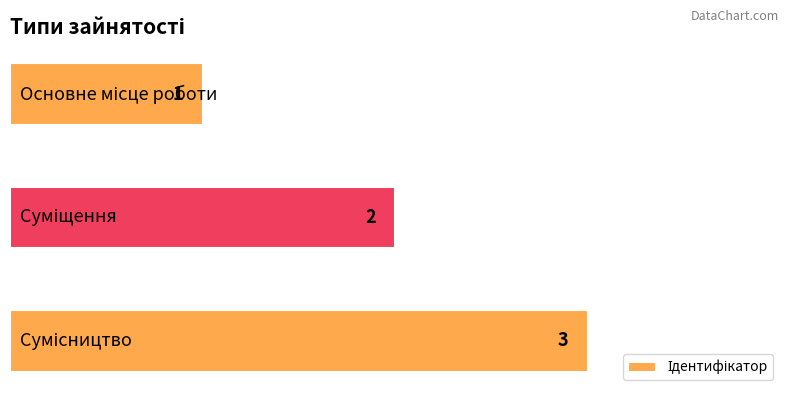

How many values are below 2?

1